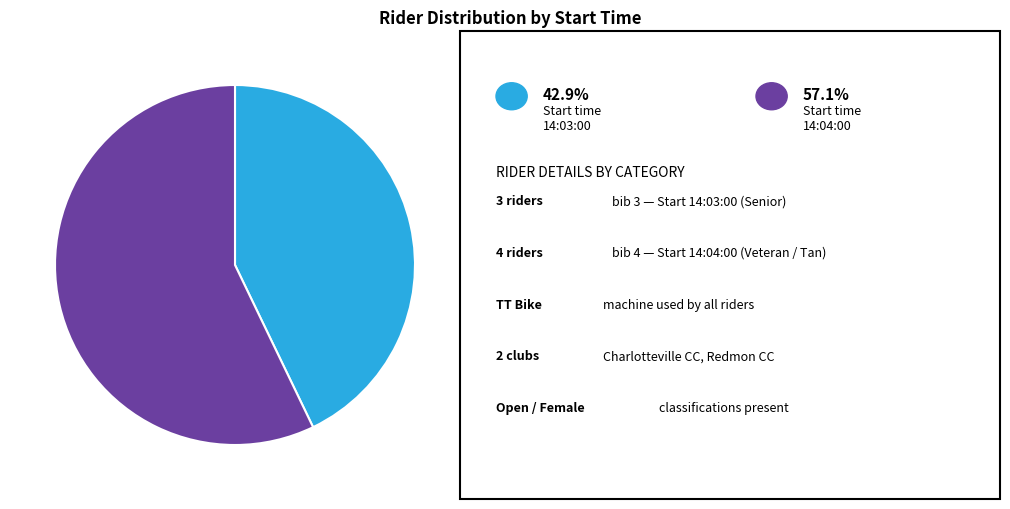

How many slices are in this pie chart?

2